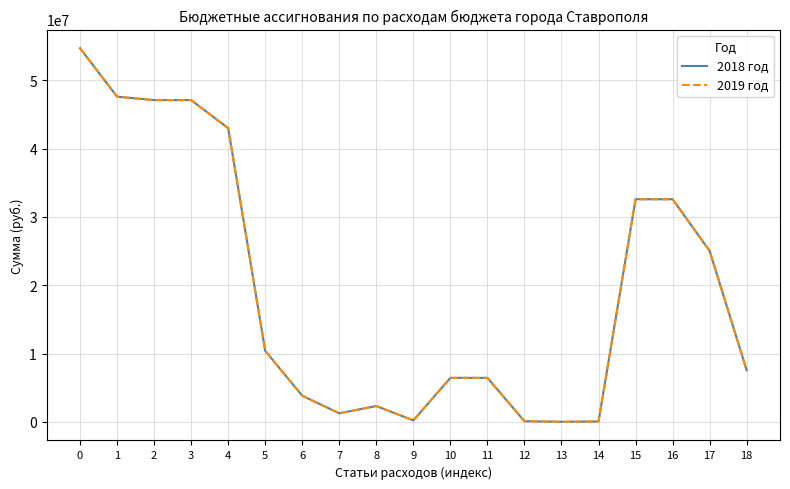

What is the total value across all series at 4?

85967480